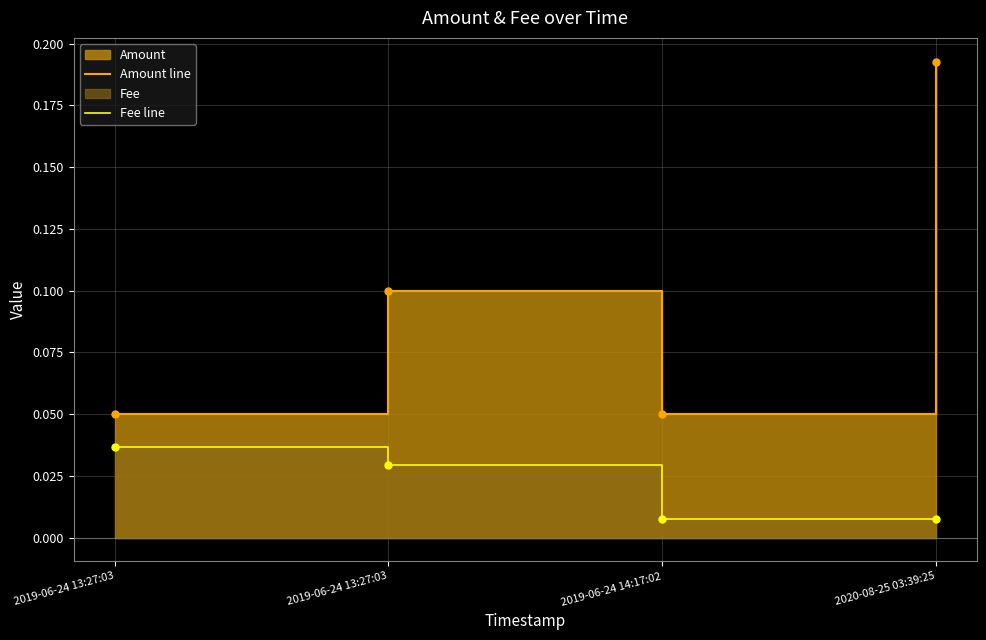

What is the difference between the maximum and minimum values in the Amount line series?

0.1